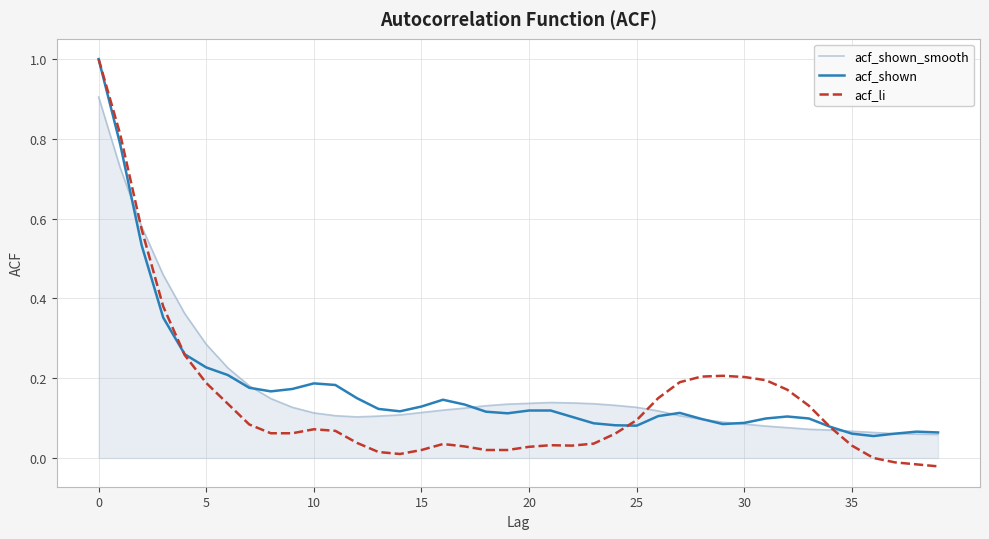

Which series has the widest spread of values?

acf_li